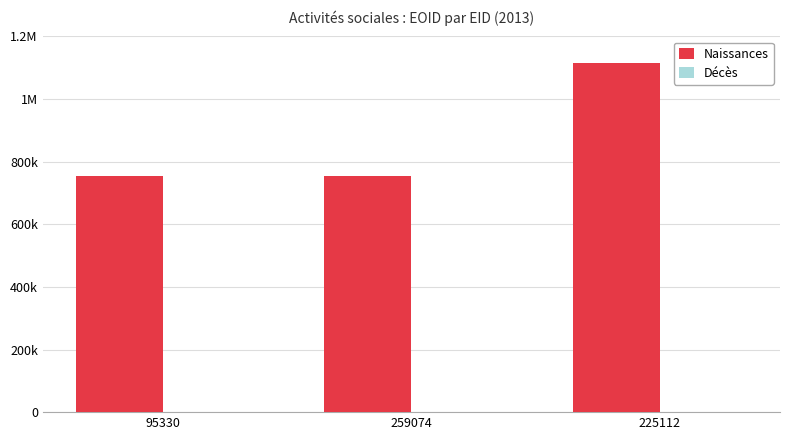

Which category has the lowest value across all series?

95330